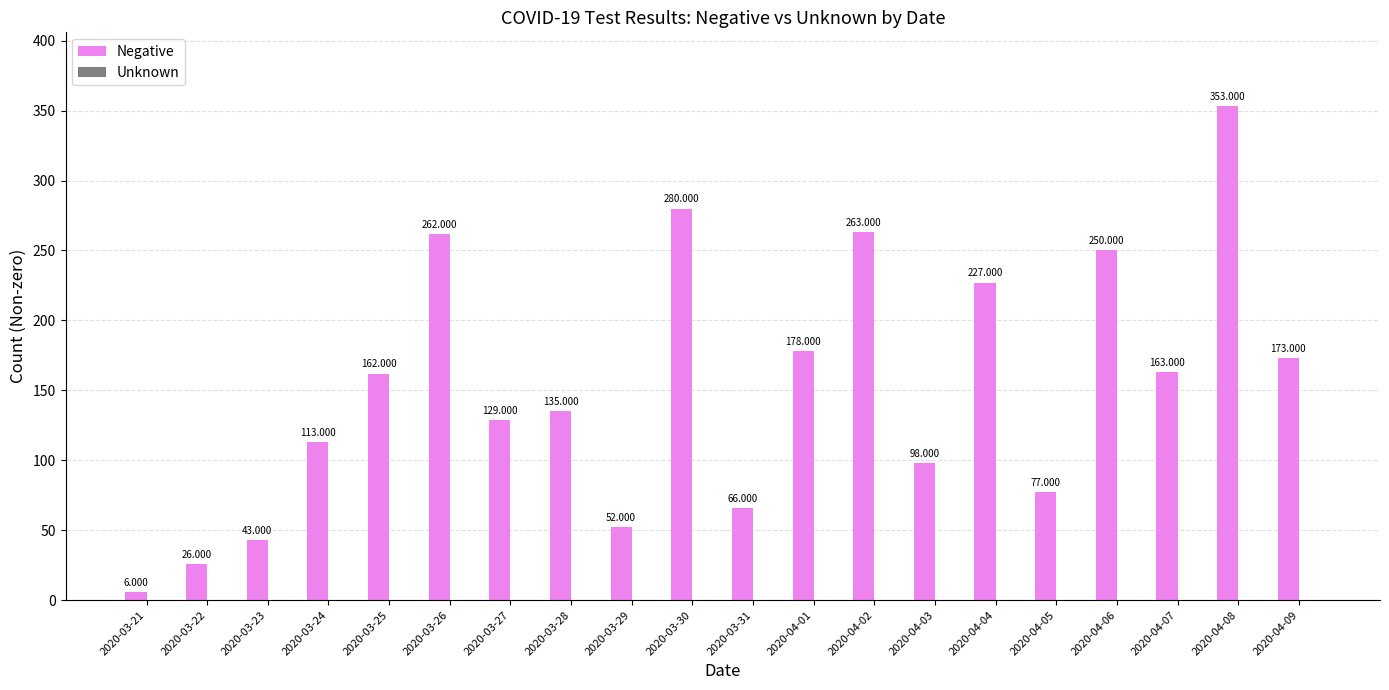

Does the chart contain any negative values?

No